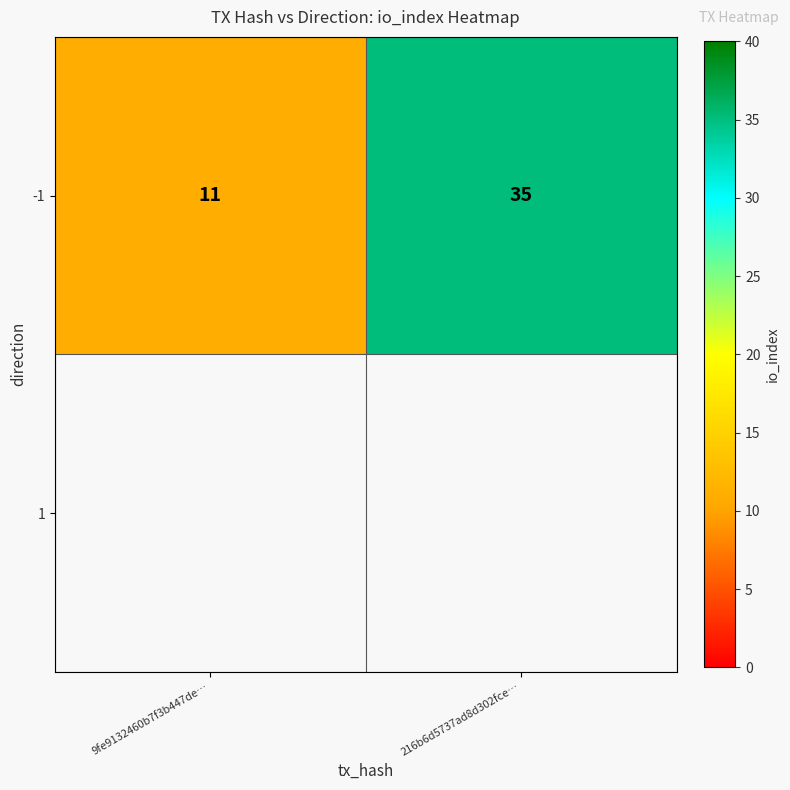

Which category has the highest value across all series?

216b6d5737ad8d302fce…